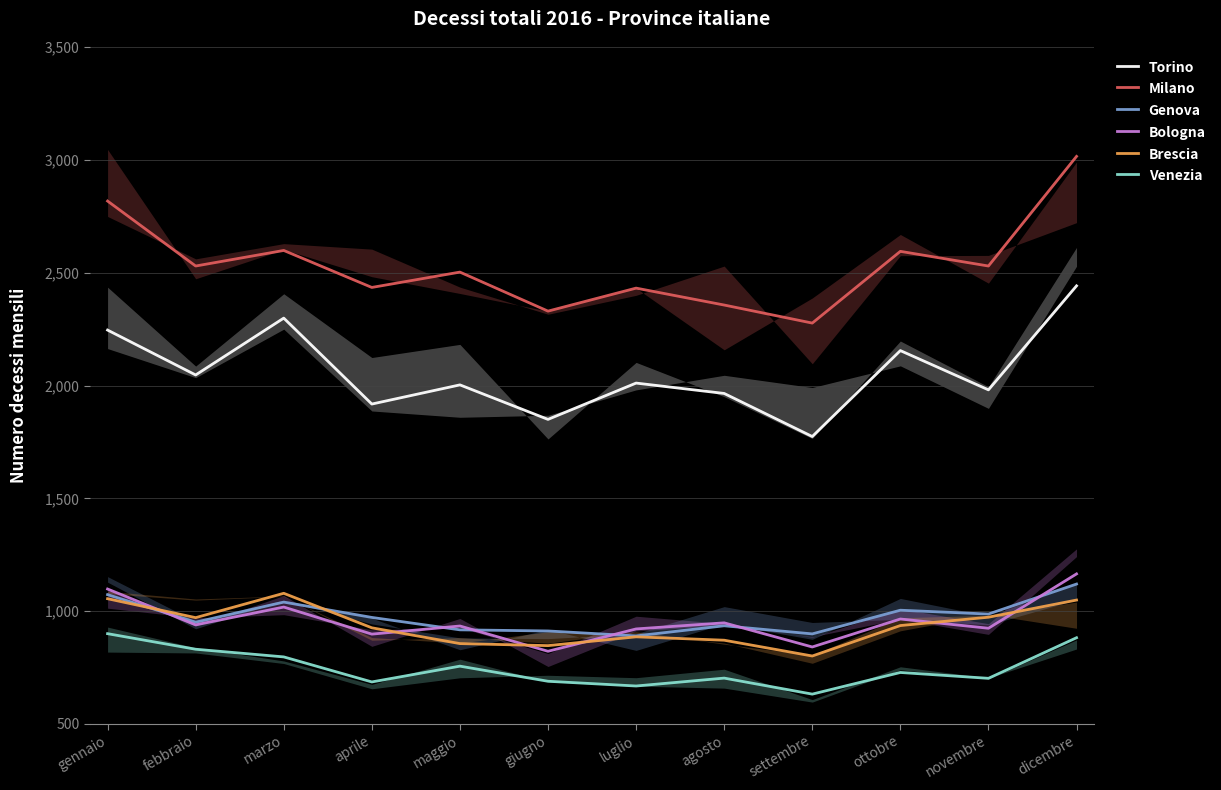

At which category does the chart reach its minimum across all series?

settembre